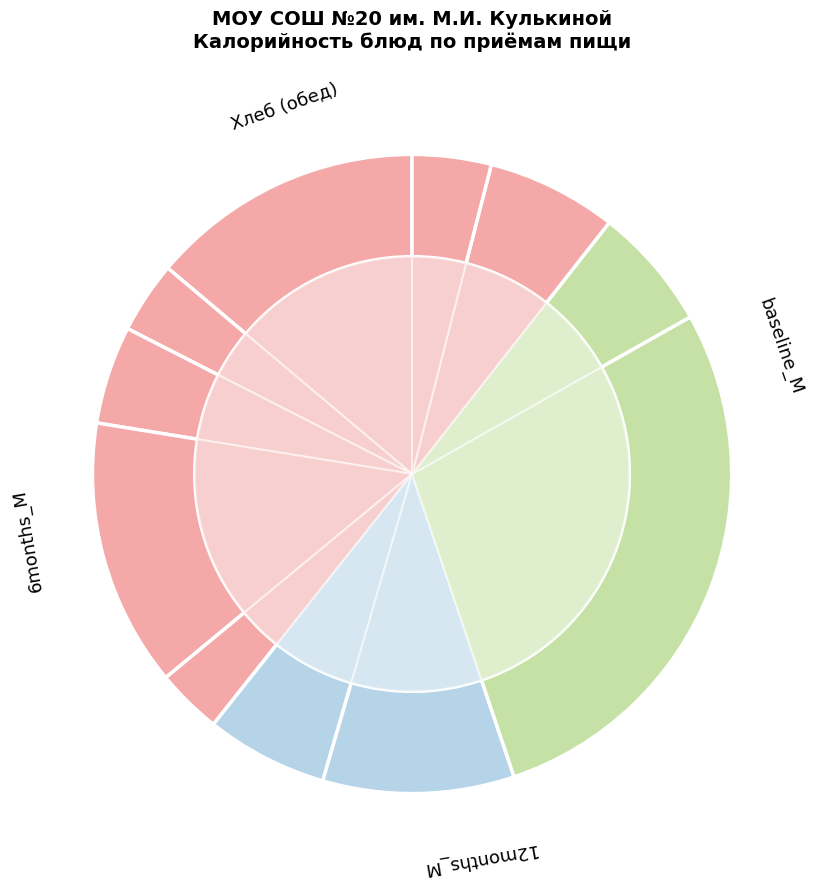

What percentage is the Салат из белокочанной капусты slice, to the nearest percent?

6%